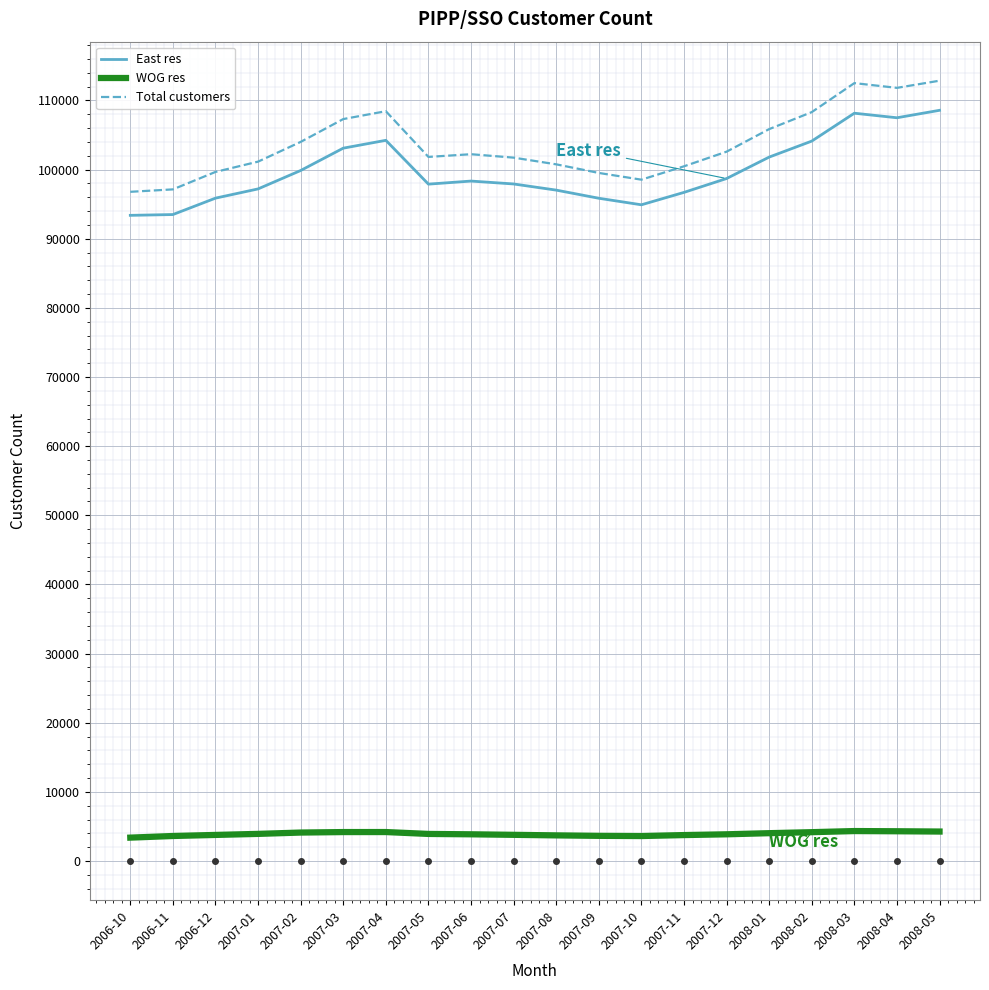

At which category does East res reach its first local peak?

2007-04